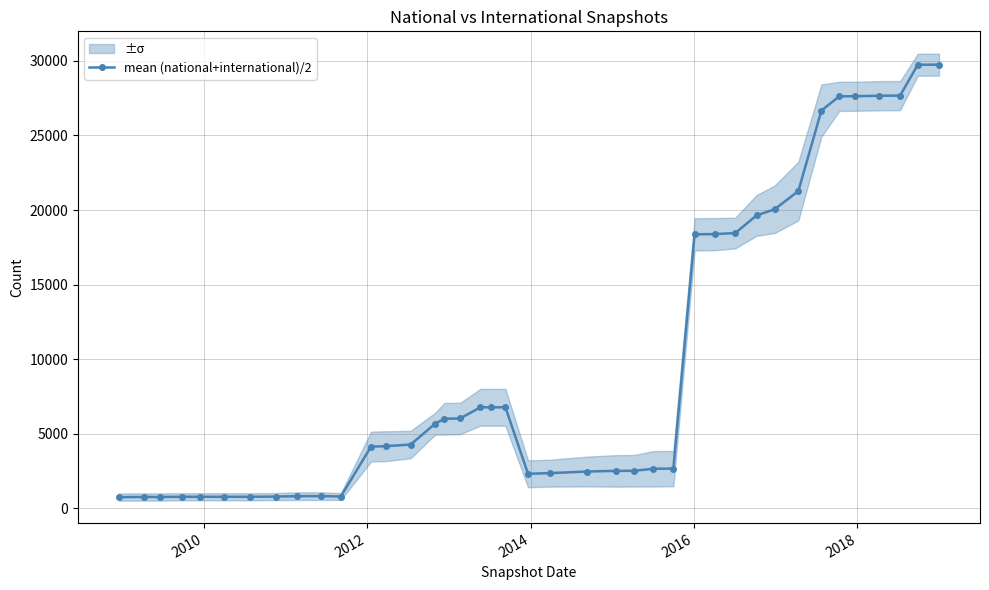

What is the highest value of the mean (national+international)/2 series?

29751.5